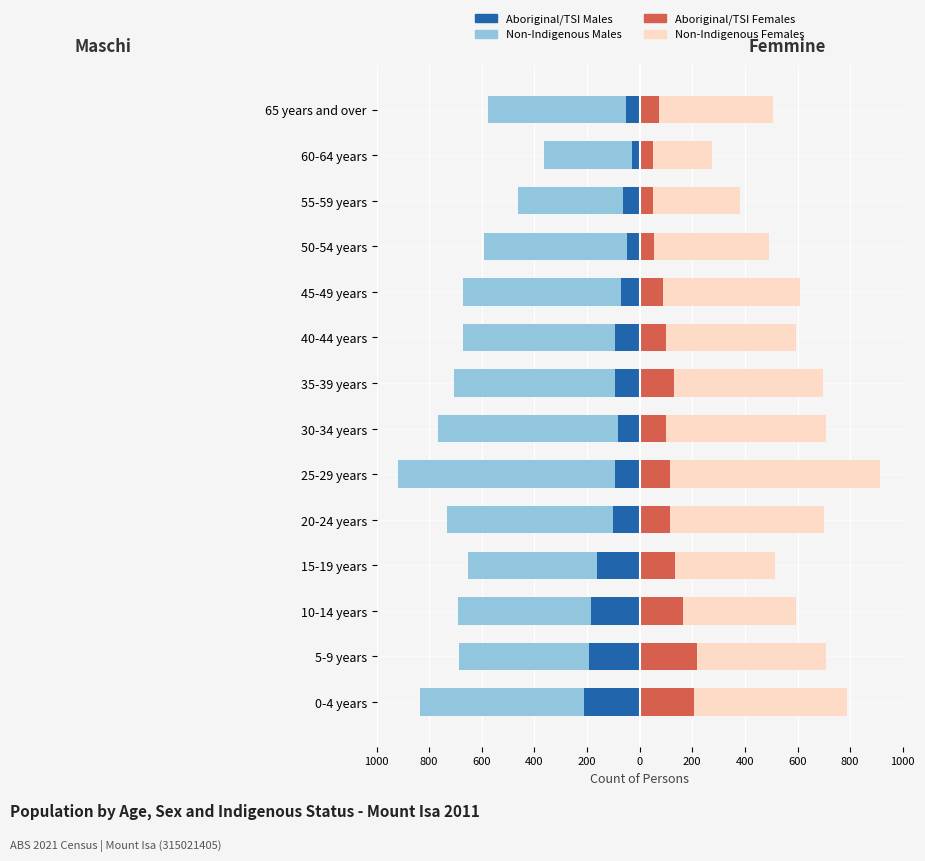

What is the sum of all Non-Indigenous Females values?

6881